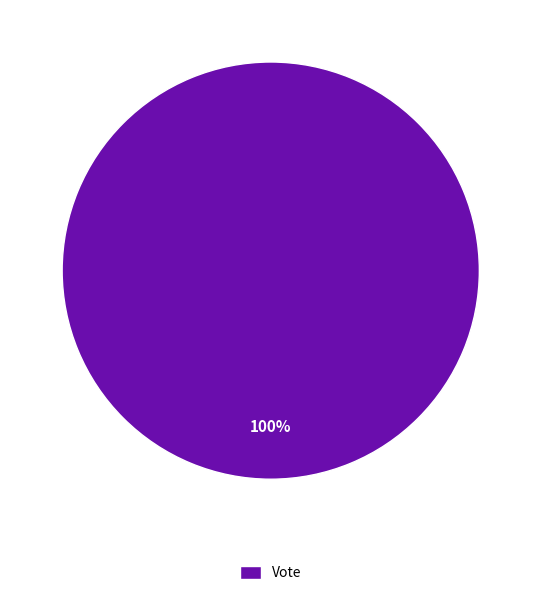

What percentage is the Vote slice, to the nearest percent?

100%